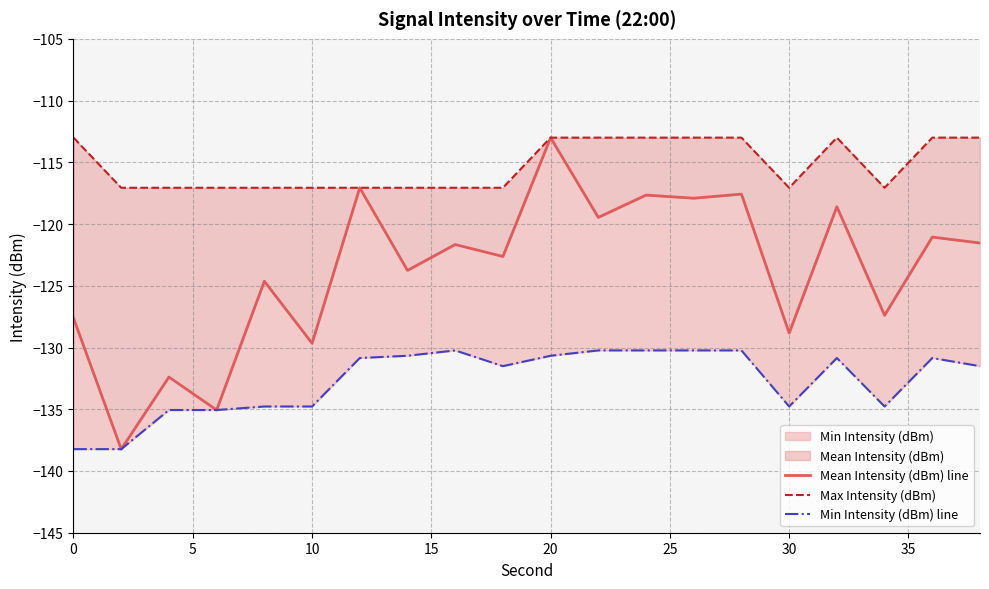

What is the sum of all Min Intensity (dBm) line values?

-2653.8